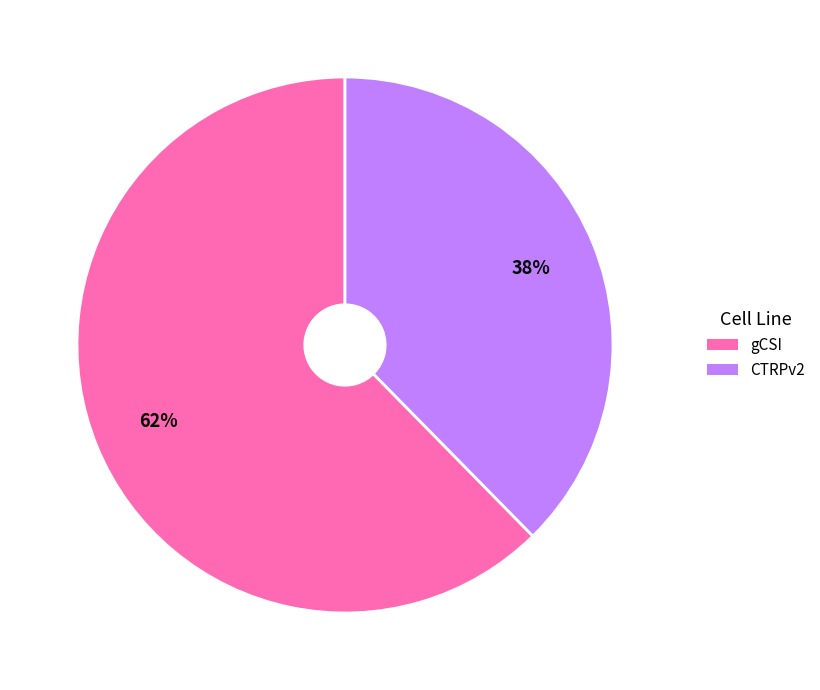

Count the number of slices in the pie.

2